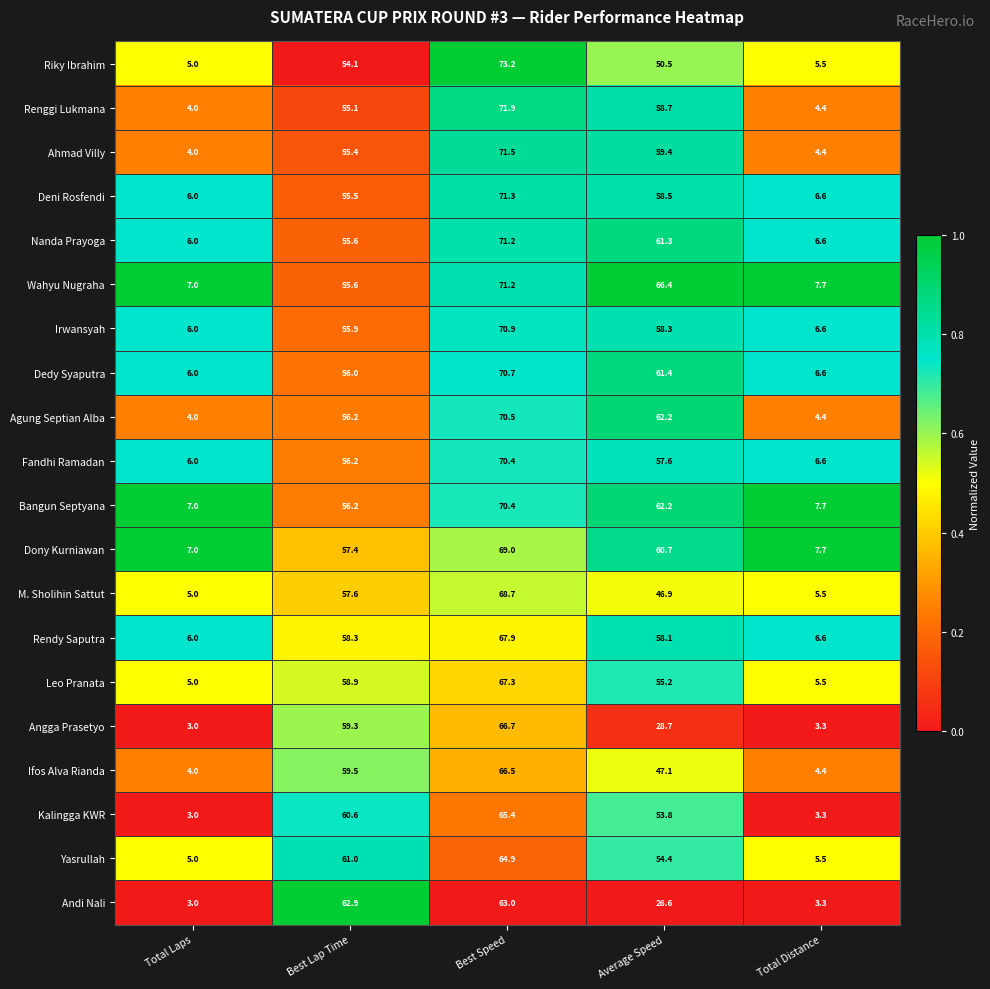

Which series has the largest total across all categories?

Wahyu Nugraha